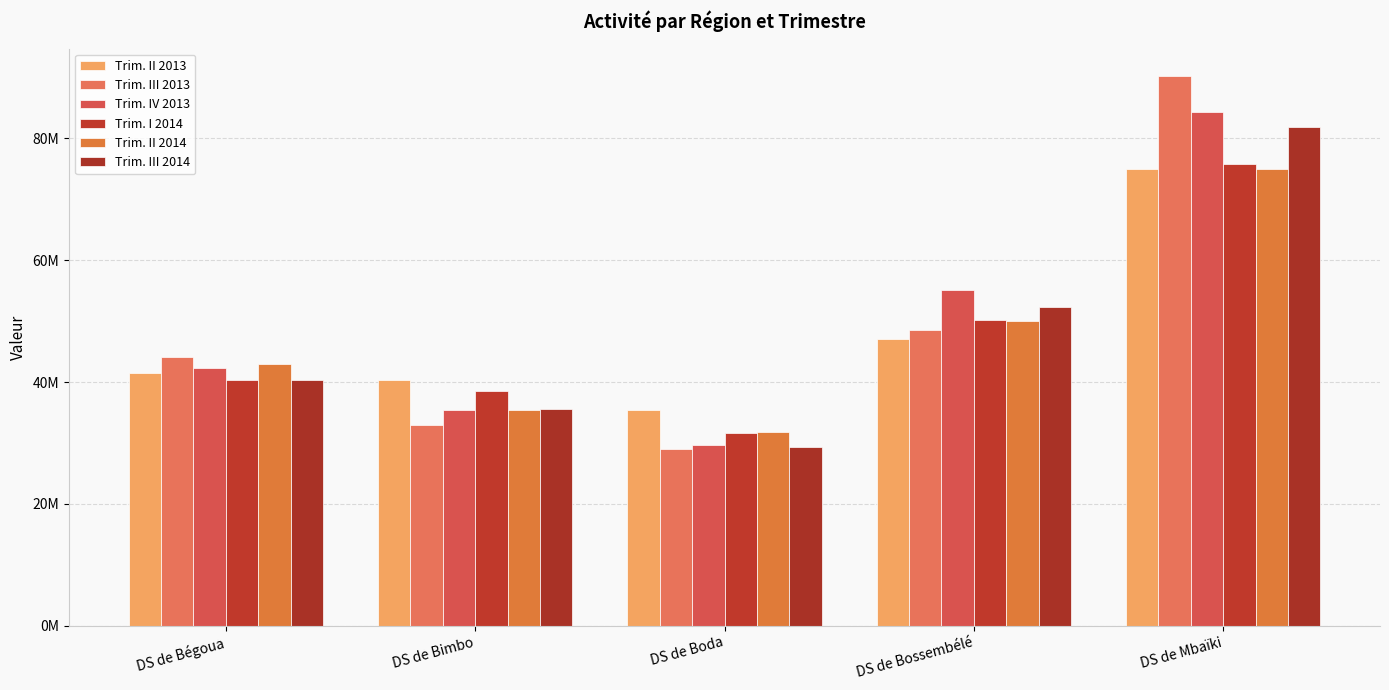

Reading left to right, transcribe all the data shown in this chart.

Trim. II 2013: DS de Bégoua=41526955	DS de Bimbo=40344386	DS de Boda=35418104	DS de Bossembélé=47069301	DS de Mbaïki=74943350
Trim. III 2013: DS de Bégoua=44062916	DS de Bimbo=32913685	DS de Boda=28951970	DS de Bossembélé=48498996	DS de Mbaïki=90209910
Trim. IV 2013: DS de Bégoua=42302658	DS de Bimbo=35329304	DS de Boda=29669112	DS de Bossembélé=55080508	DS de Mbaïki=84338893
Trim. I 2014: DS de Bégoua=40277568	DS de Bimbo=38596192	DS de Boda=31585870	DS de Bossembélé=50203468	DS de Mbaïki=75842498
Trim. II 2014: DS de Bégoua=42997914	DS de Bimbo=35427084	DS de Boda=31770611	DS de Bossembélé=49932198	DS de Mbaïki=74899386
Trim. III 2014: DS de Bégoua=40311081	DS de Bimbo=35603263	DS de Boda=29276774	DS de Bossembélé=52274890	DS de Mbaïki=81826522